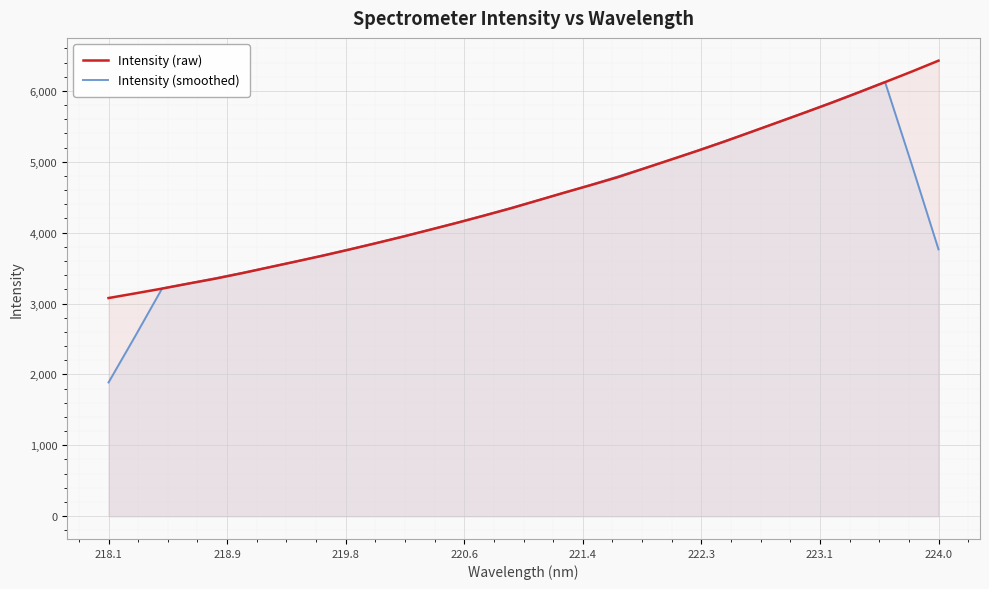

True or false: Intensity (raw) has more than 1 points higher than both neighbors.

False